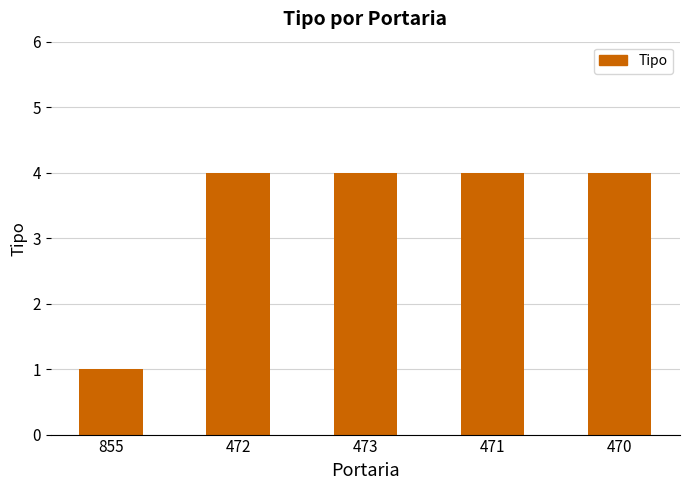

Read the value at 472.

4